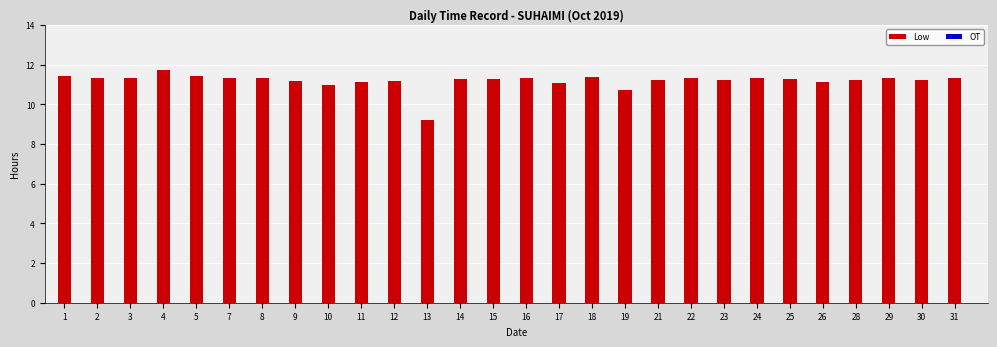

True or false: the data shows 11.4 at 1.

True